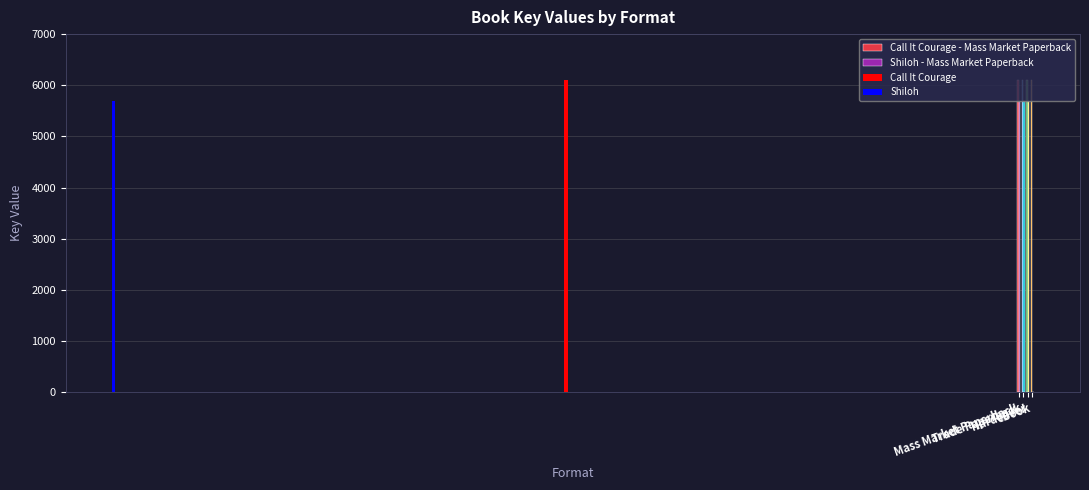

The Call It Courage series shows 4202 at Hardcover. True or false?

False